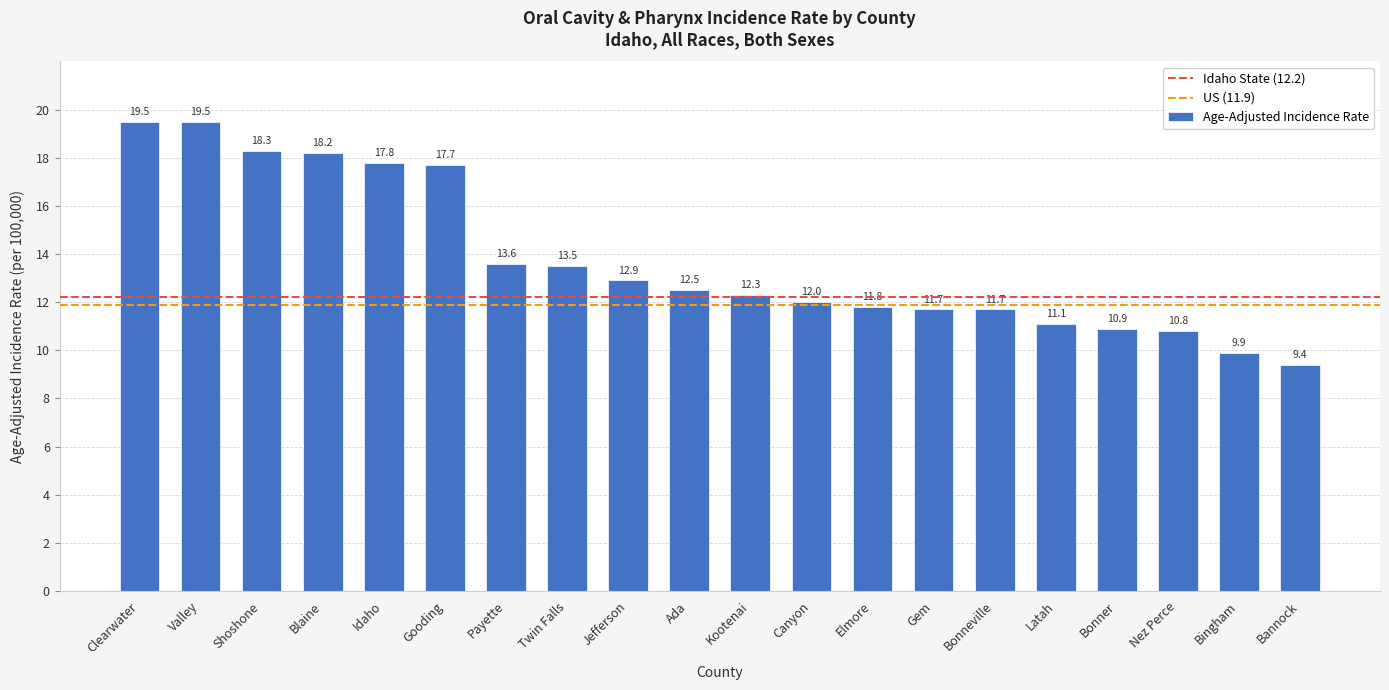

What is the label of the 4th bar from the left?

Blaine